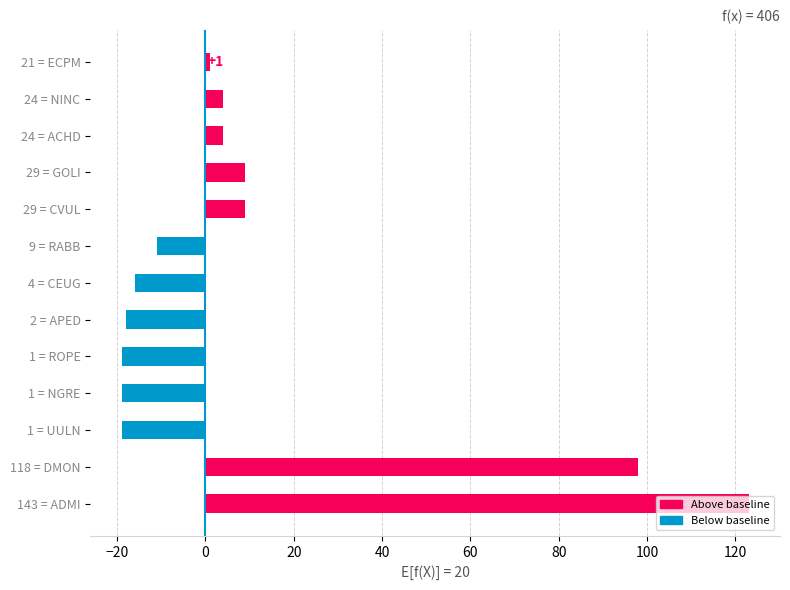

What is the difference between the second highest and second lowest values?

117